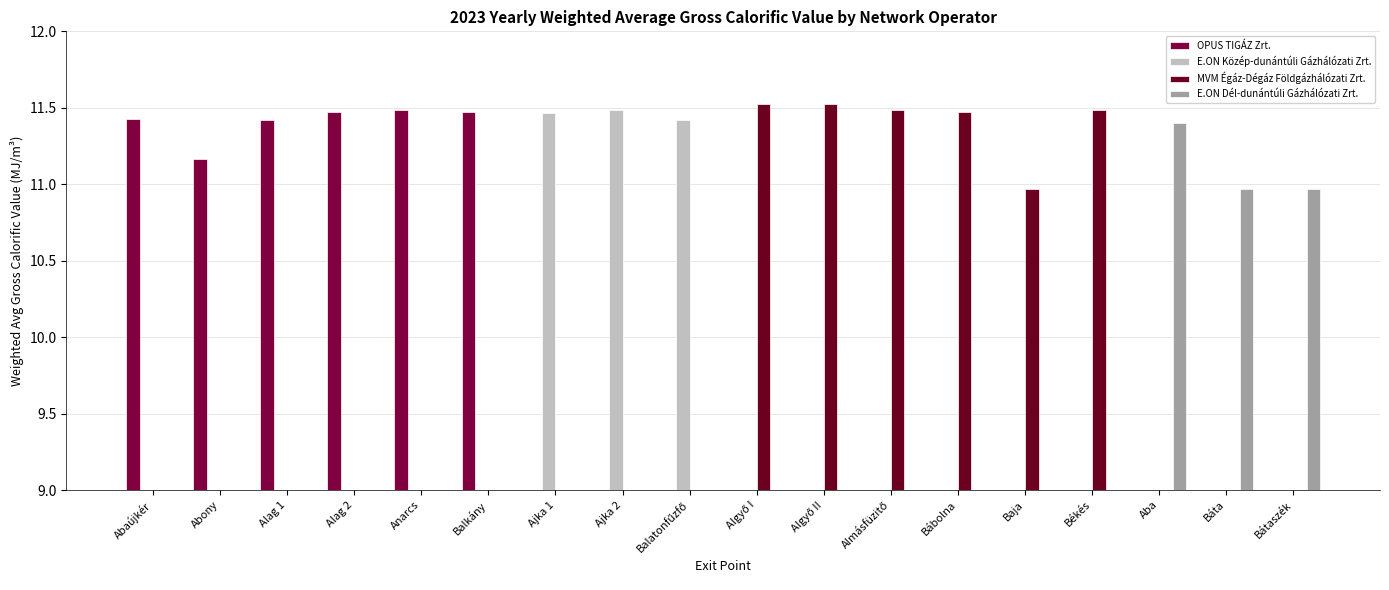

Which has a higher value, Ajka 1 or Abony?

Abony